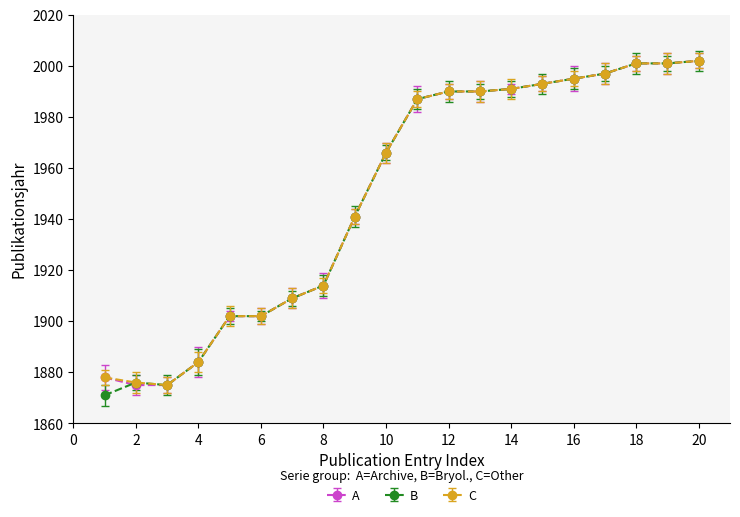

What is the smallest value displayed?

1871